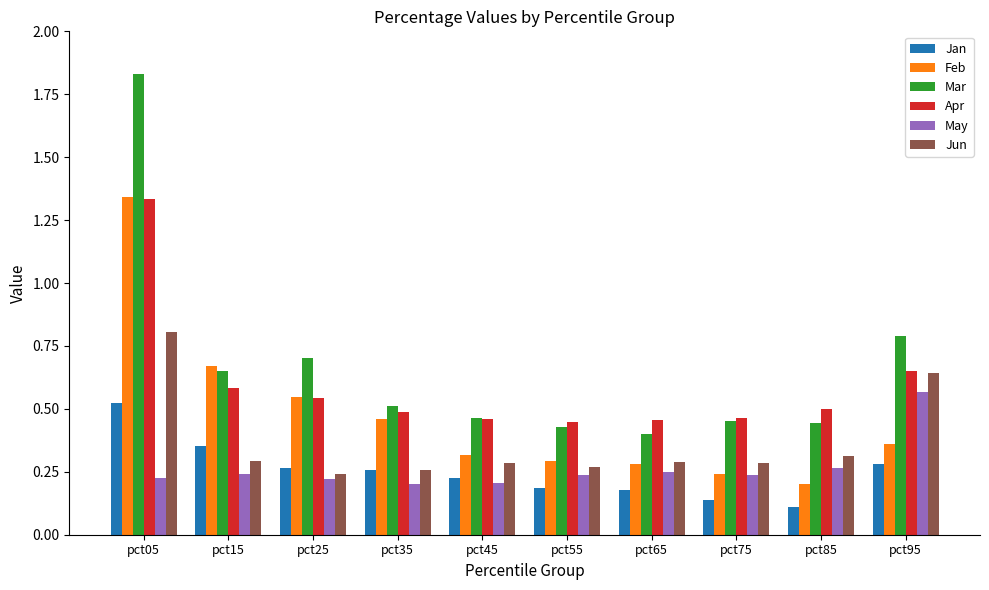

What is the sum of all Feb values?

4.7